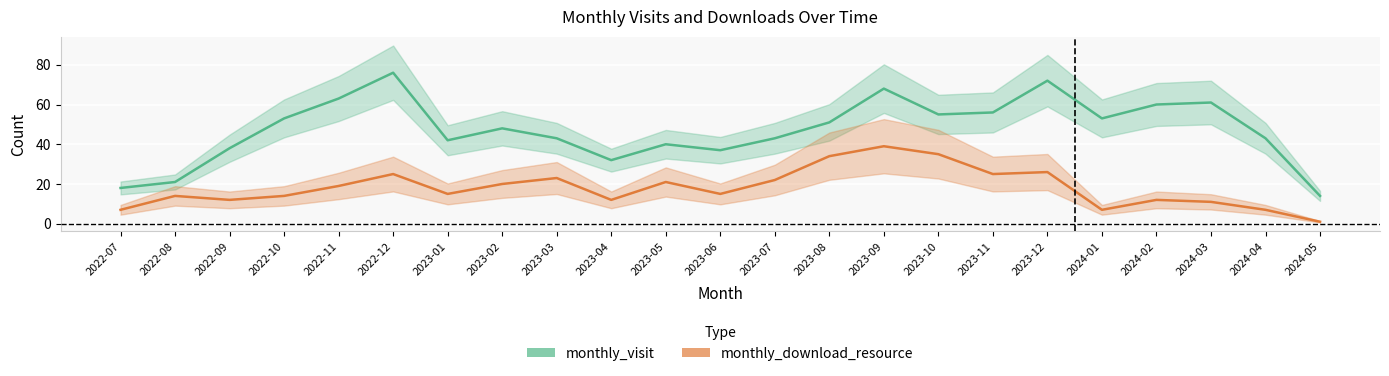

Which series has the largest total across all categories?

monthly_visit